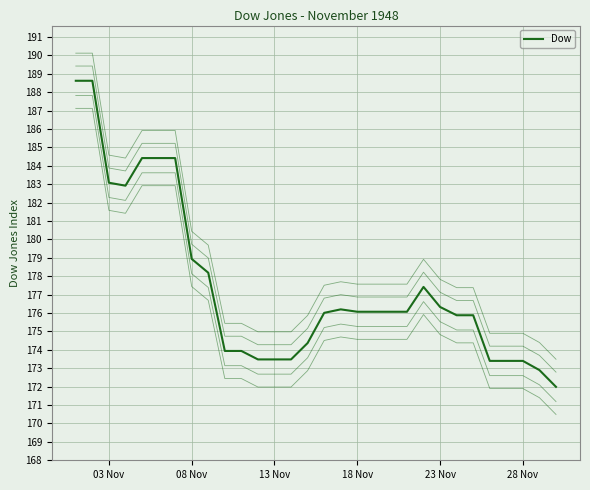

How many lines are shown in the chart?

5